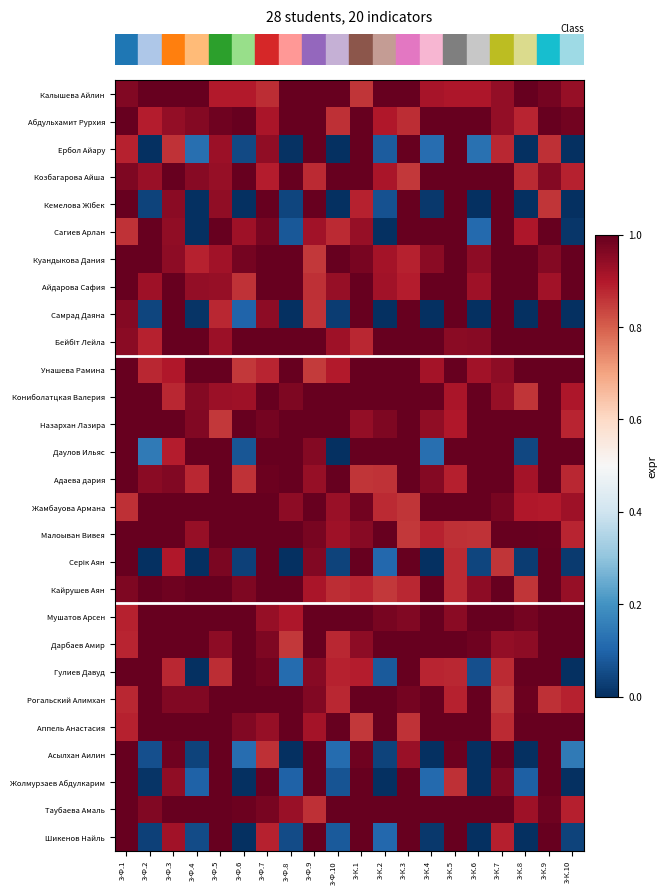

Between 3-К.1 and 3-Ф.4, which is larger?

3-Ф.4